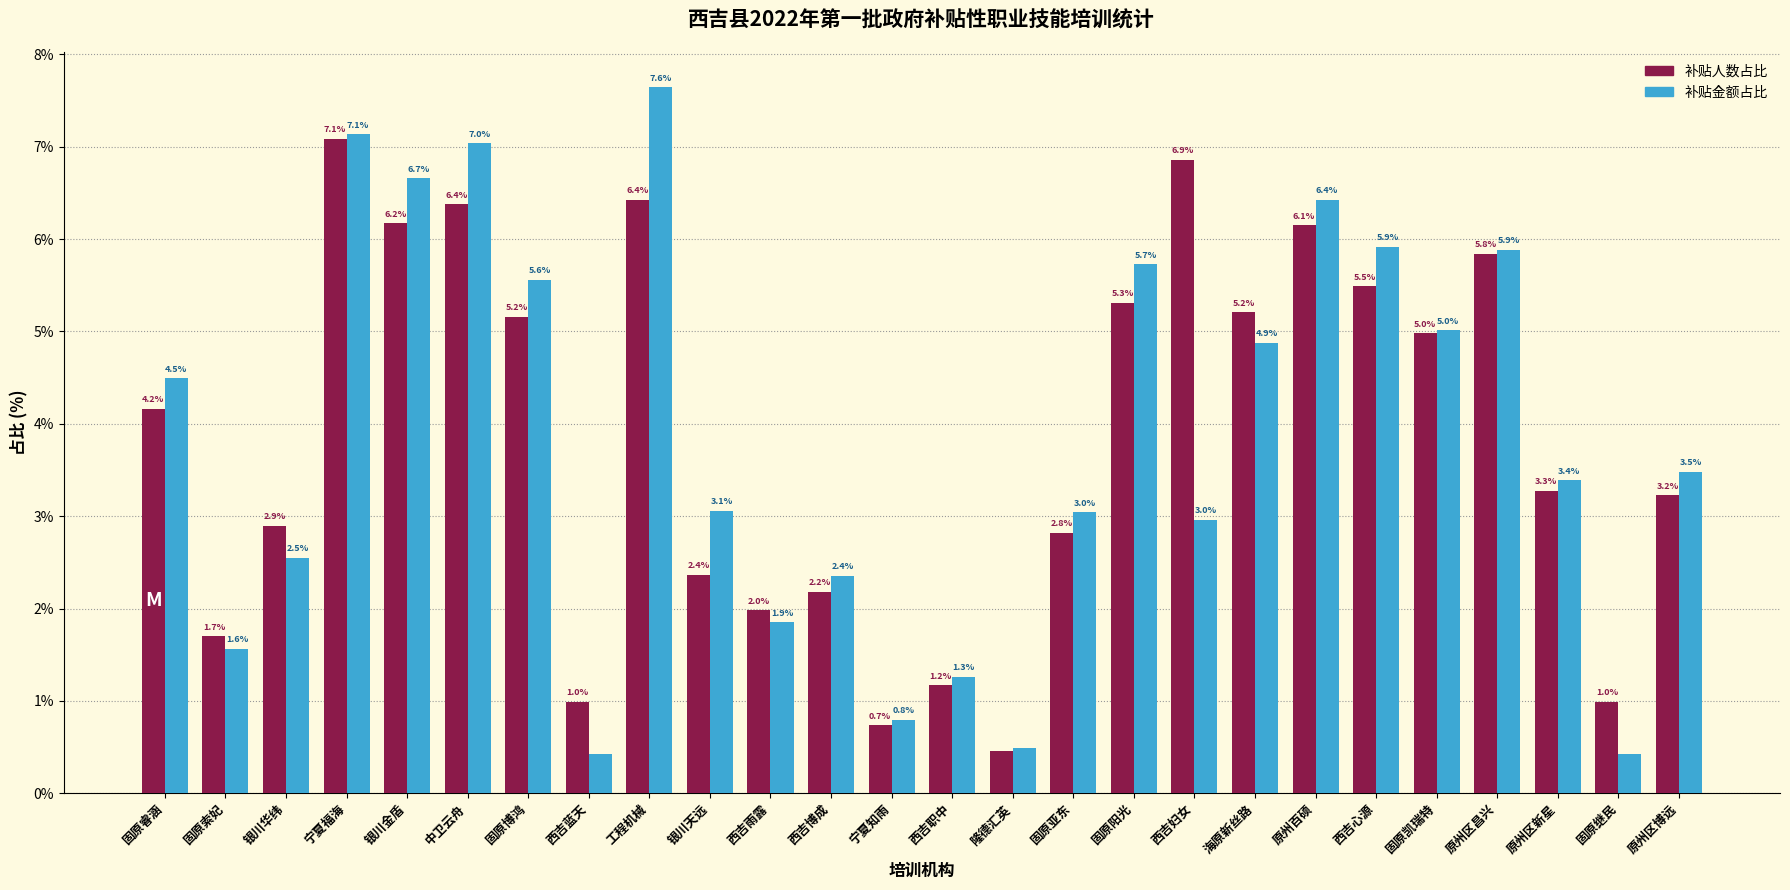

What is the total value across all series at 原州区博远?

6.7